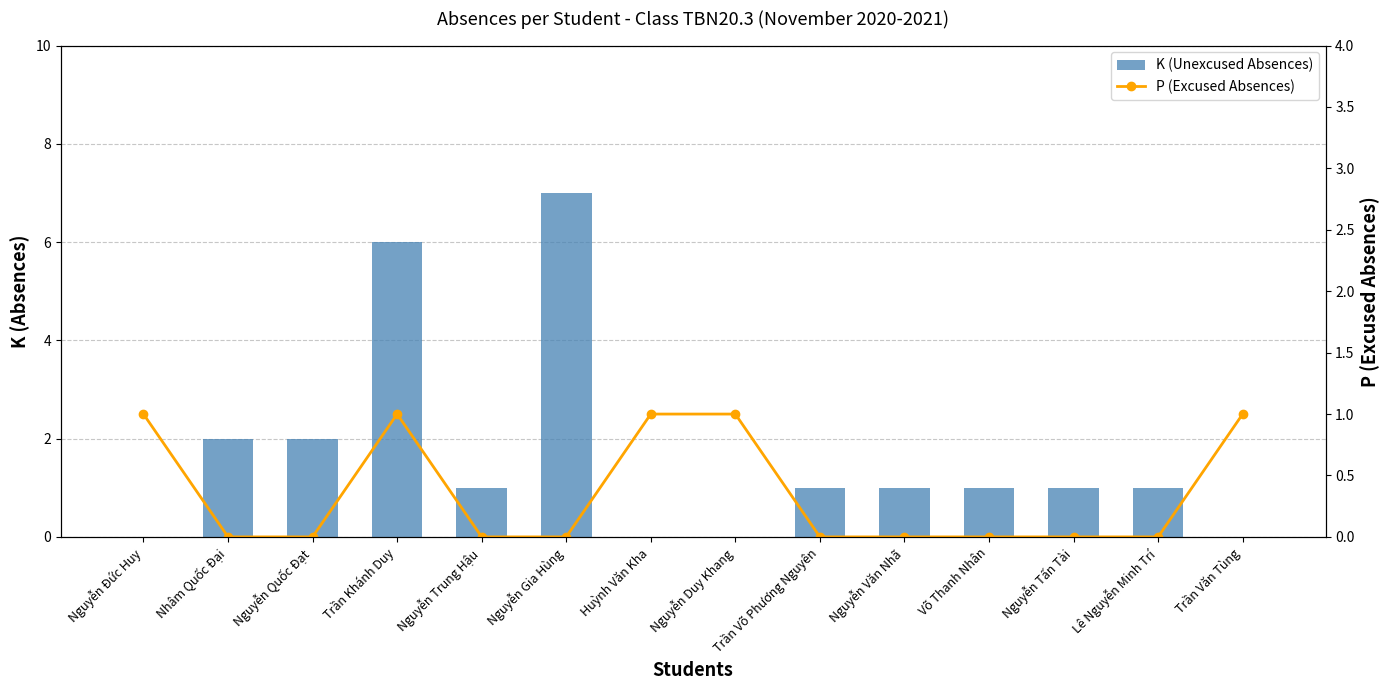

The value of P (Excused Absences) at Nguyễn Quốc Đạt is 0. True or false?

False